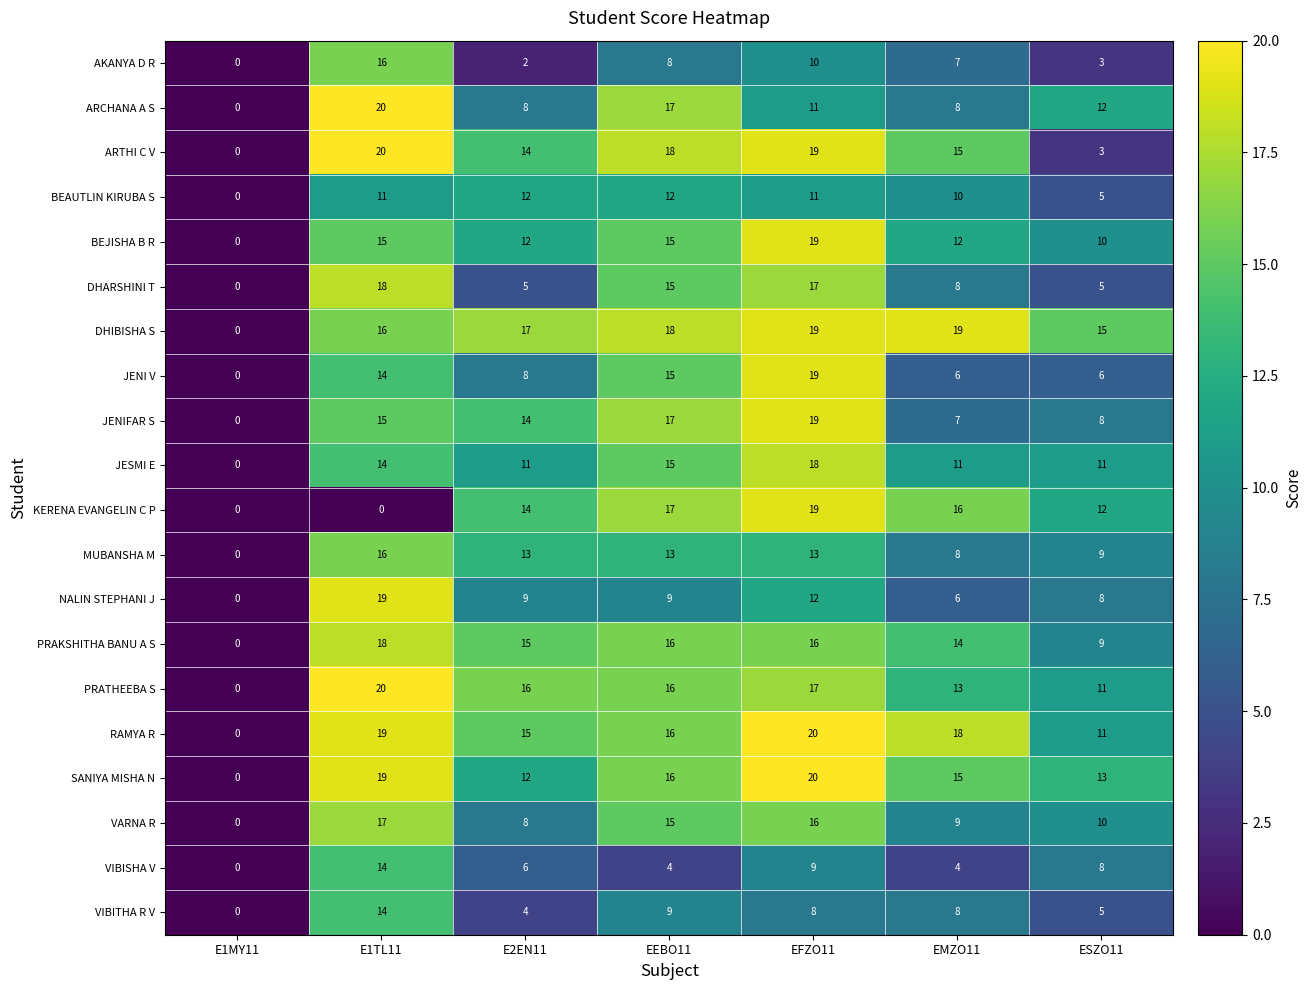

What is the difference between the ARCHANA A S values at E2EN11 and E1TL11?

12